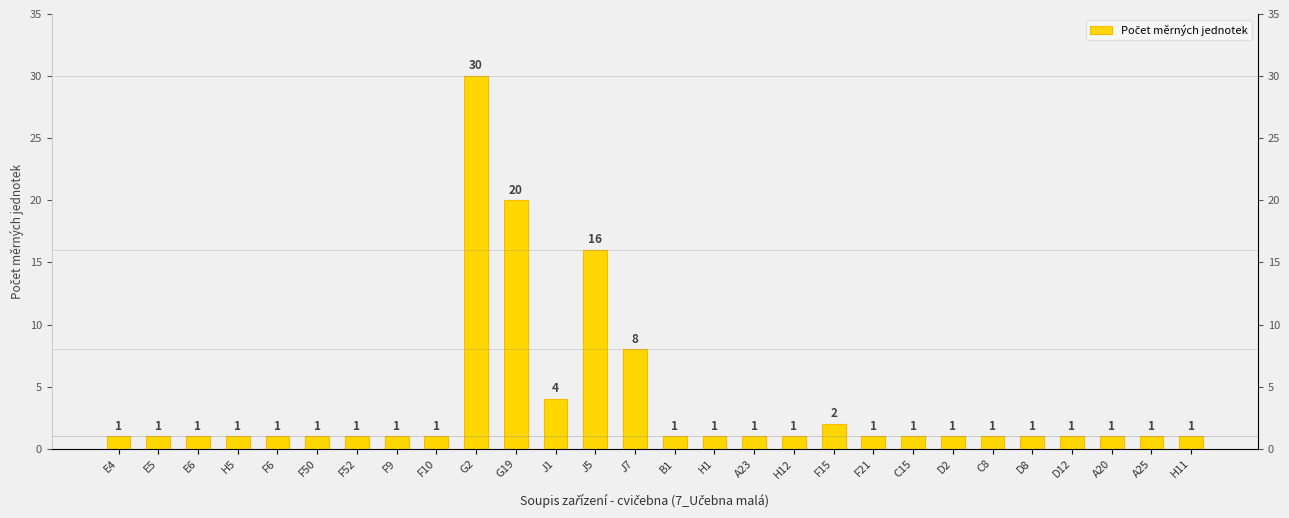

Is it true that the value at F9 is 1?

True